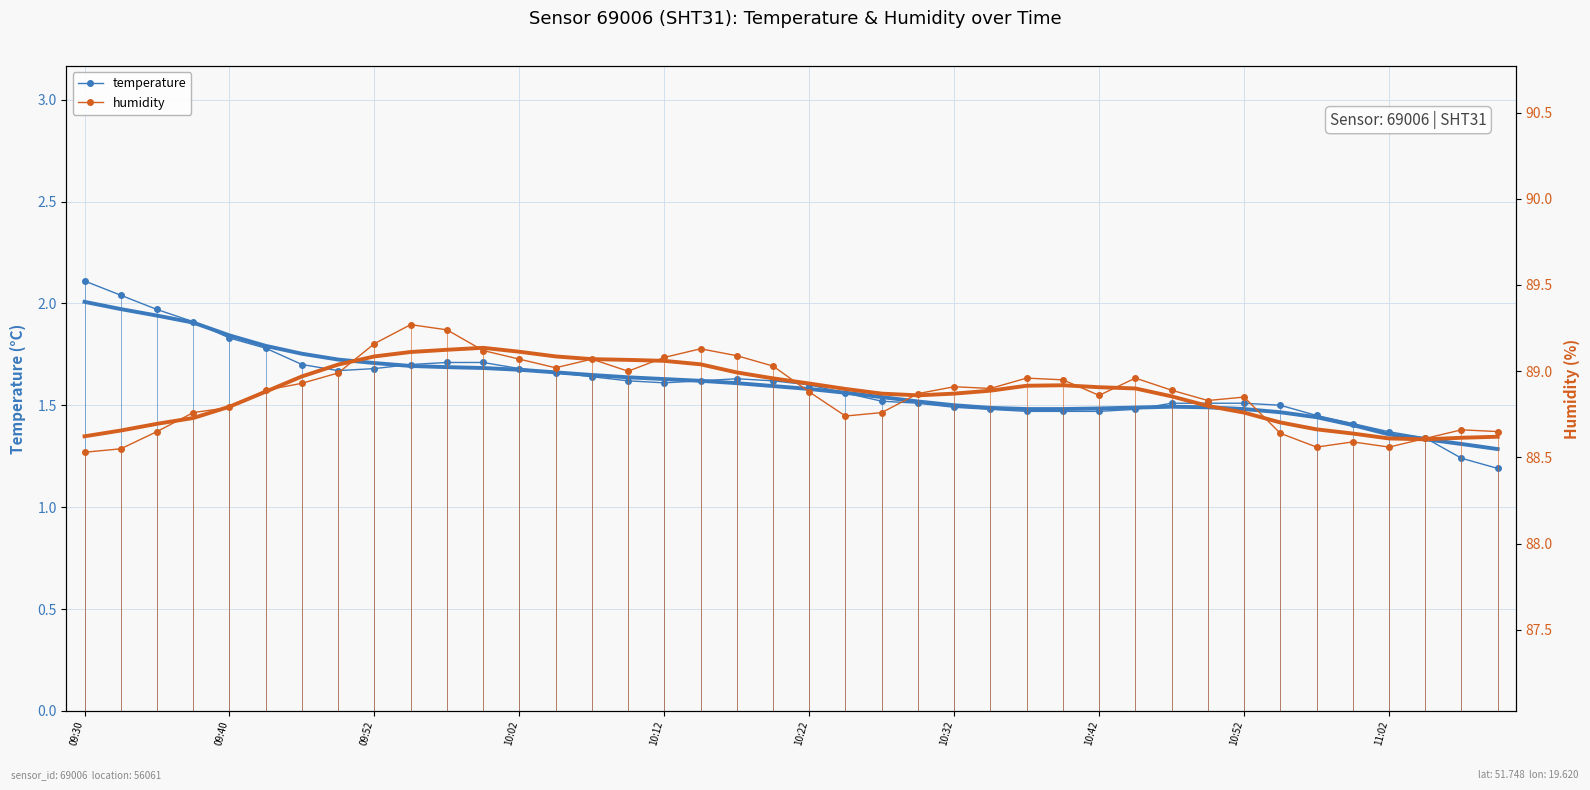

How many series are shown in this chart?

2